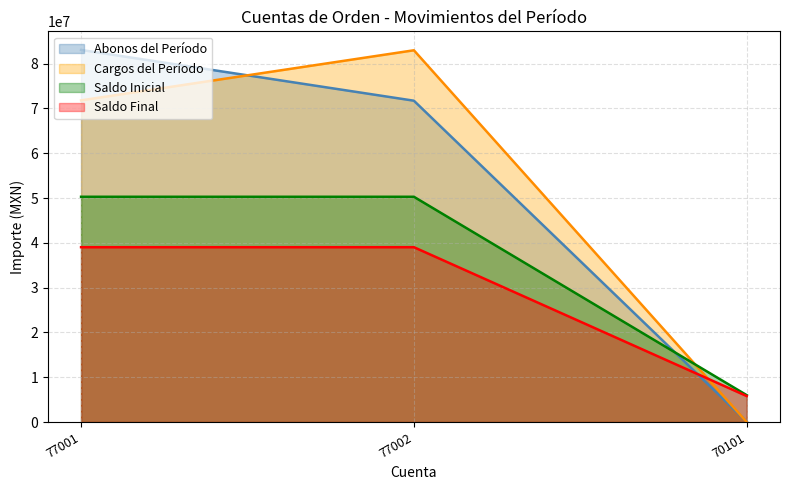

Rank the series at 77002 from highest to lowest value.

Cargos del Período, Abonos del Período, Saldo Inicial, Saldo Final